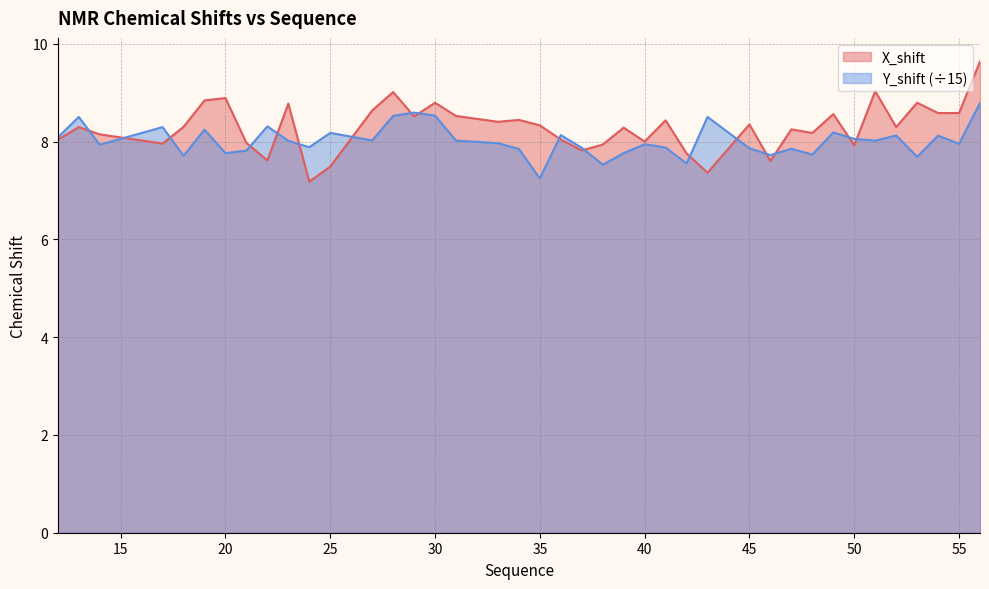

What value does the X_shift series have at 31?

8.5